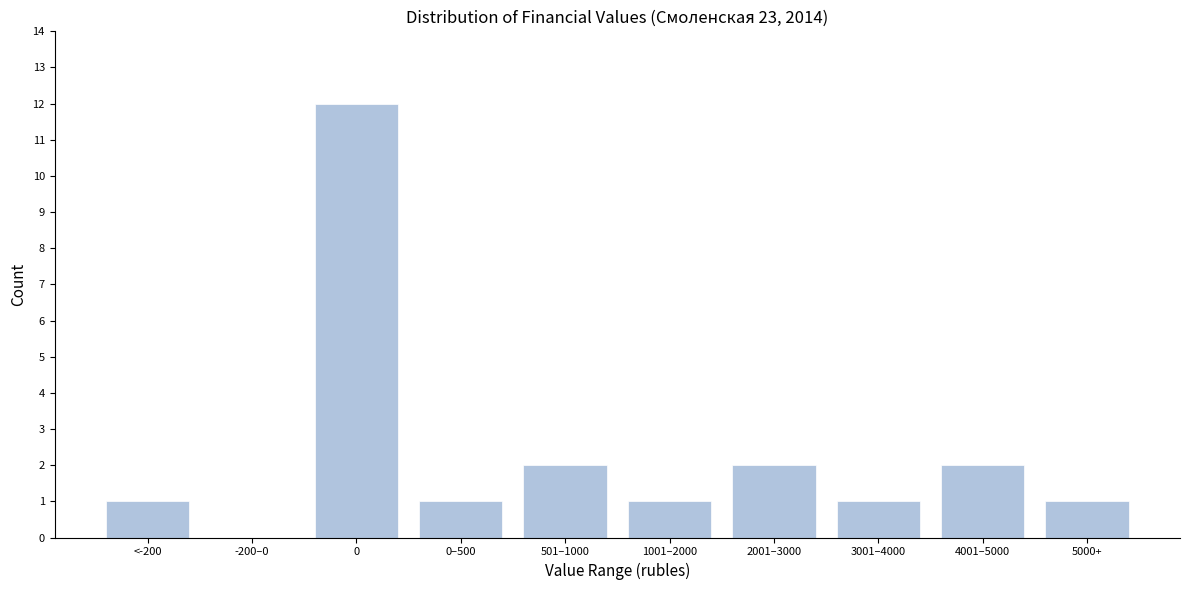

Reading right to left, transcribe all the data shown in this chart.

5000+=1	4001–5000=2	3001–4000=1	2001–3000=2	1001–2000=1	501–1000=2	0–500=1	0=12	-200–0=0	<-200=1